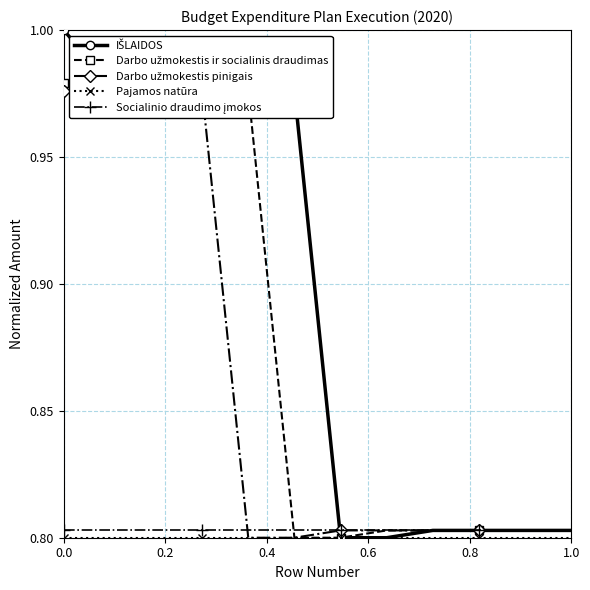

How many lines are shown in the chart?

5